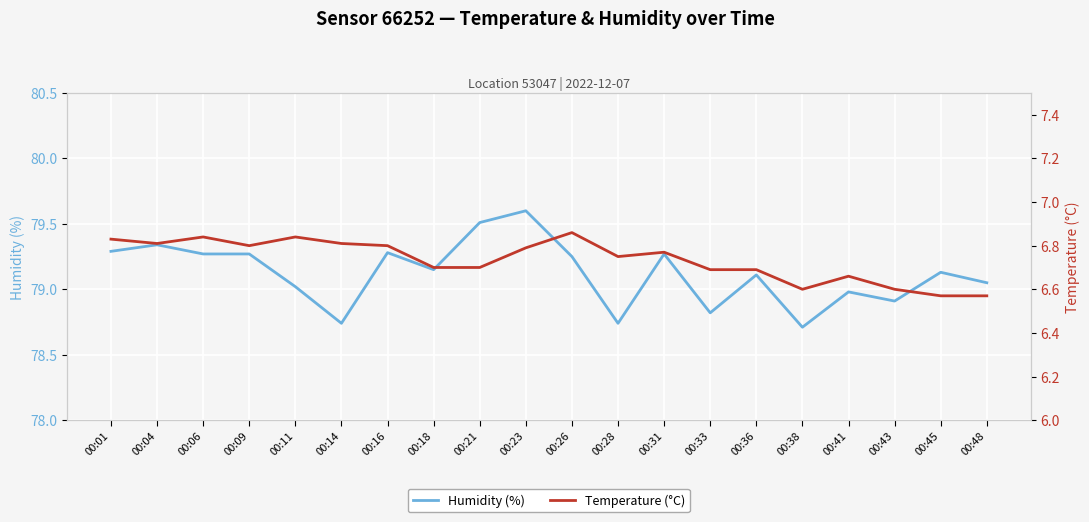

What is the highest value of the Humidity (%) series?

79.6